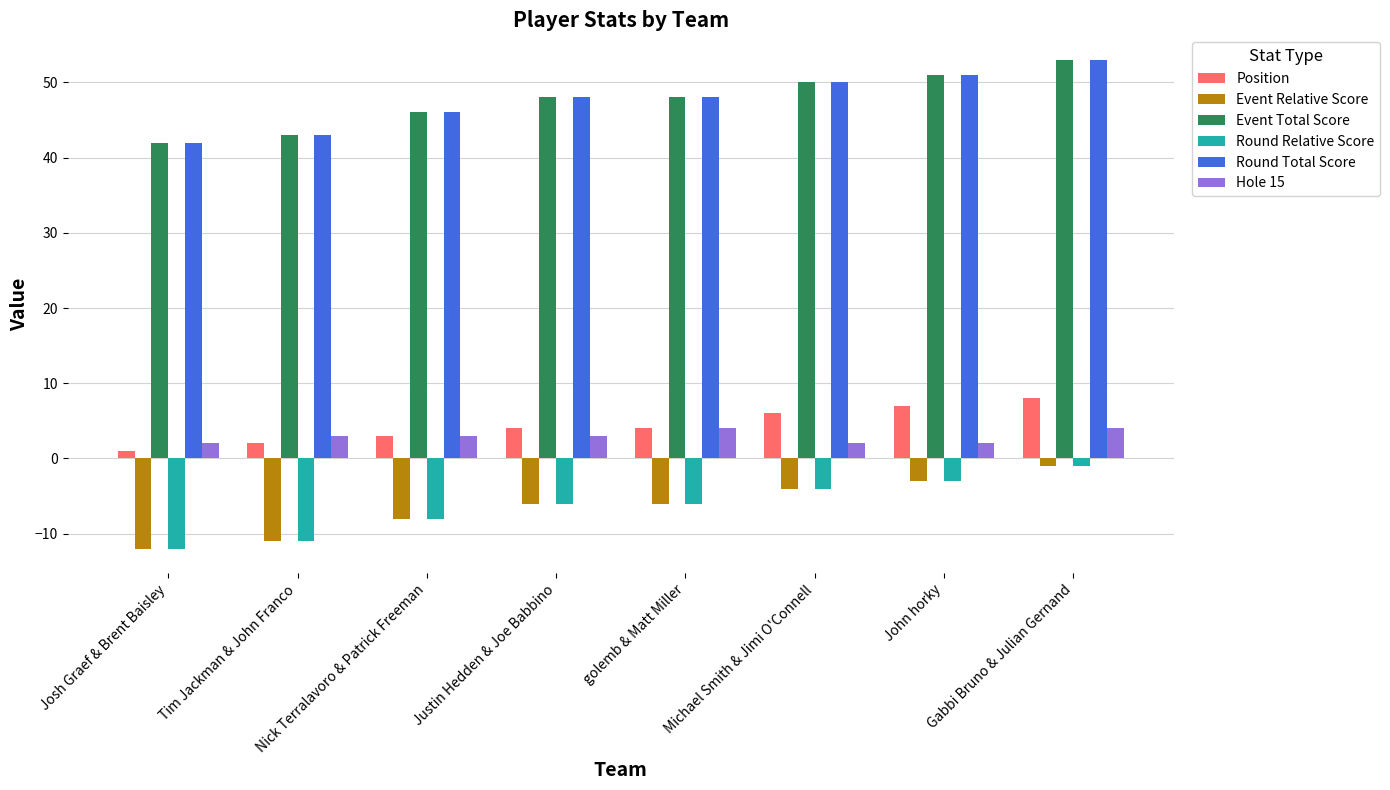

True or false: Round Total Score has a value of 48 at Justin Hedden & Joe Babbino.

True